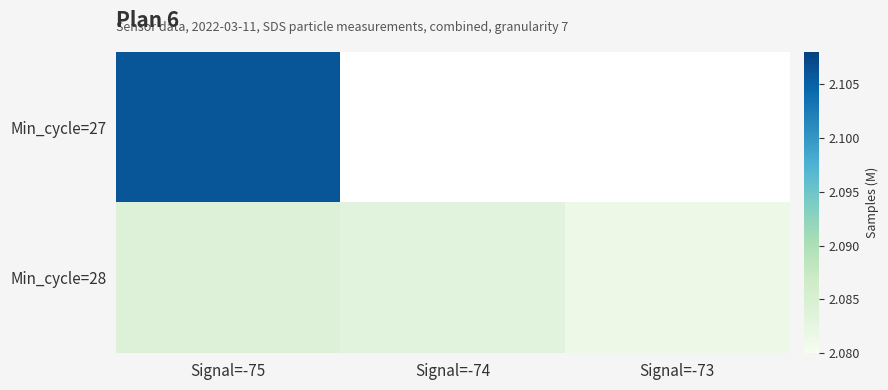

Which series has the widest spread of values?

Min_cycle=28